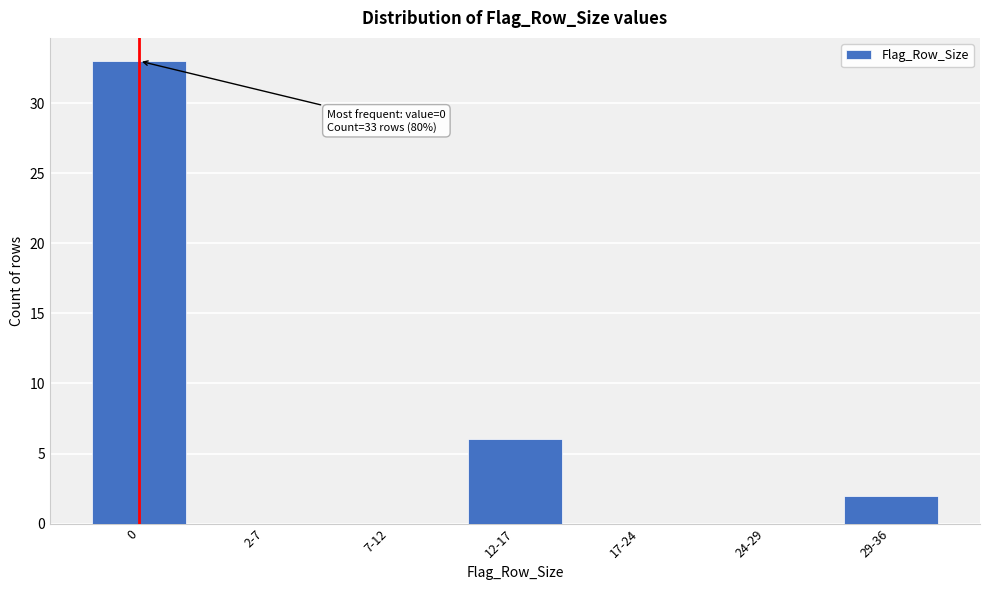

Reading left to right, list all the values displayed in this chart.

0=33	2-7=0	7-12=0	12-17=6	17-24=0	24-29=0	29-36=2